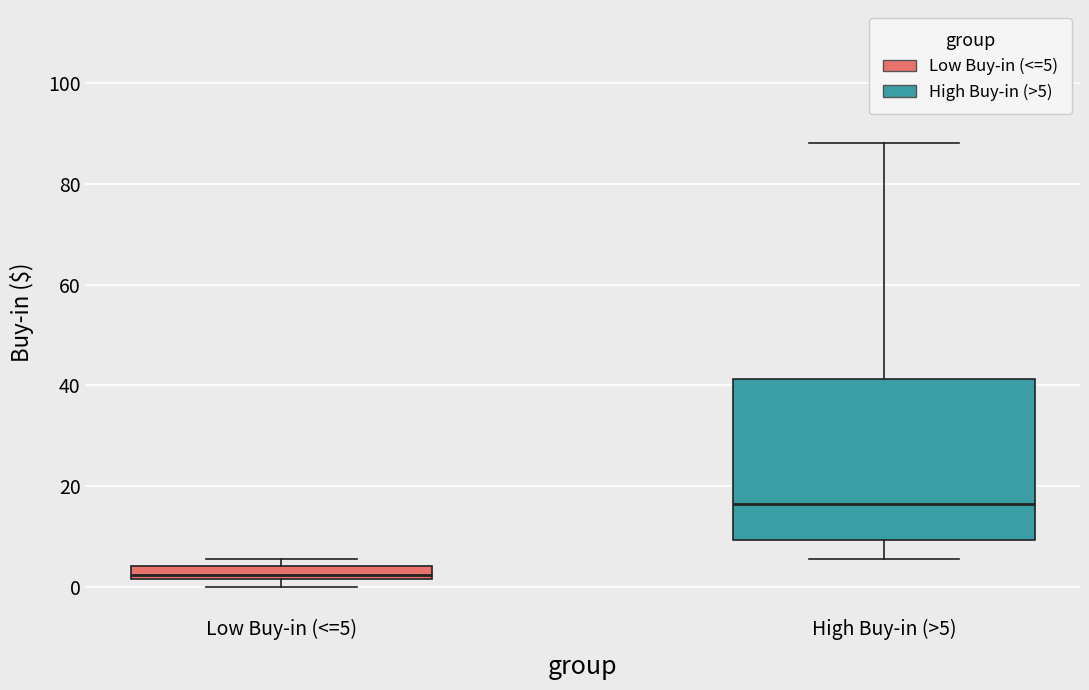

Which box is the tallest, from its lower edge to its upper edge?

High Buy-in (>5)